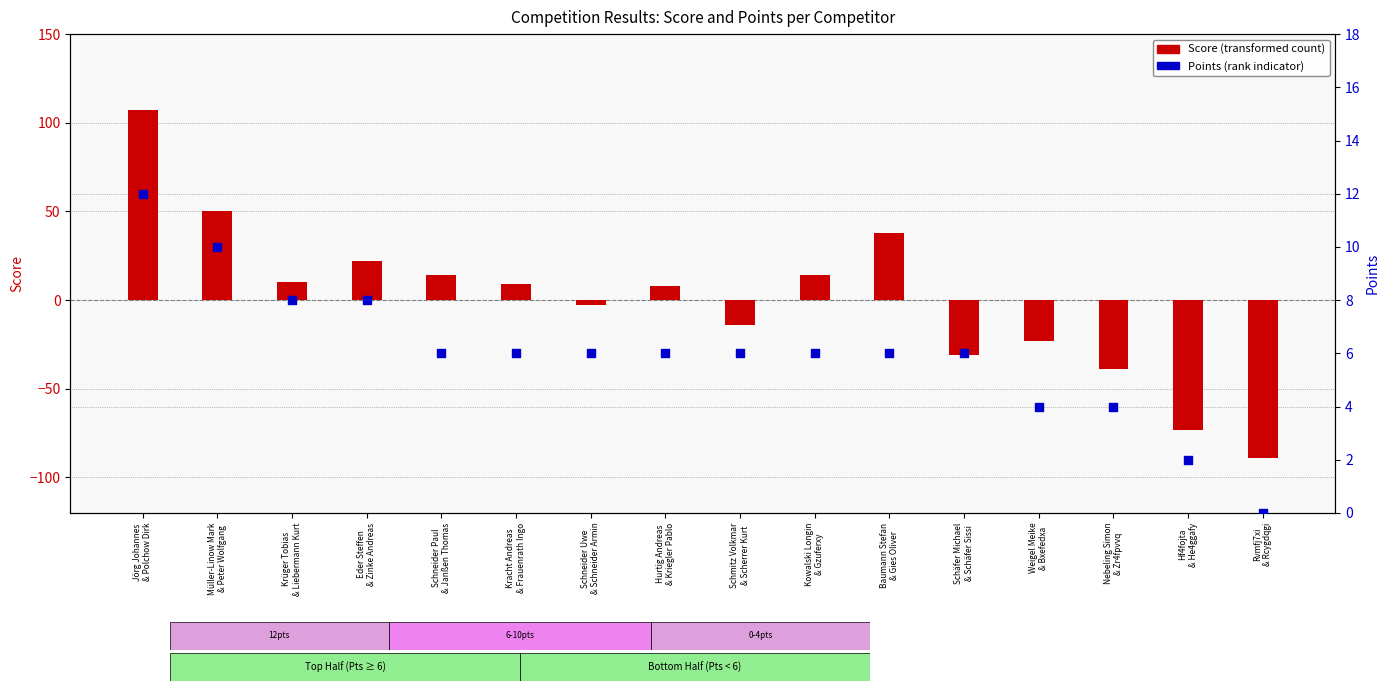

Which series reaches the minimum Y coordinate?

Score